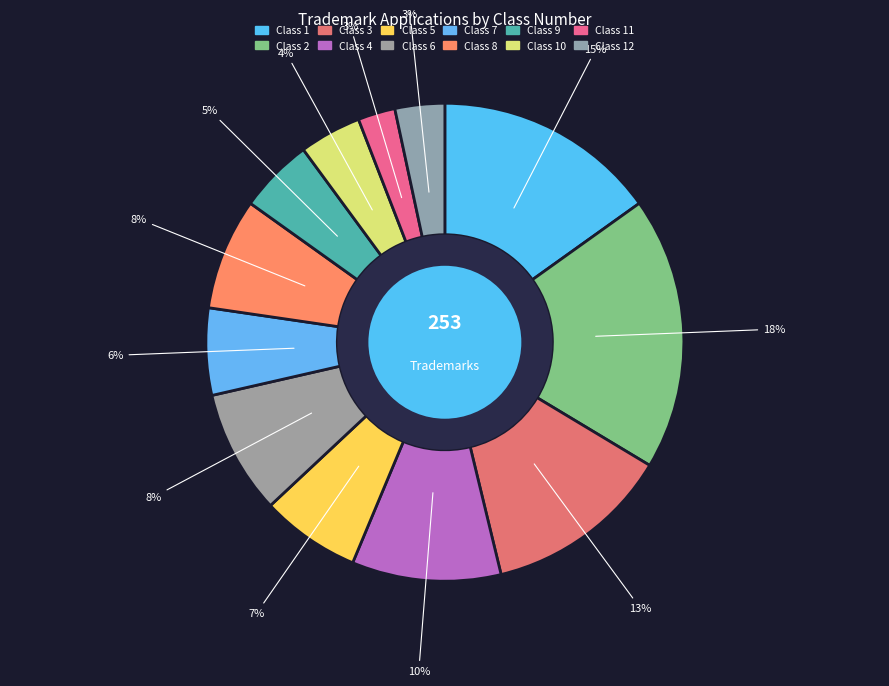

How many segments does this pie chart have?

12